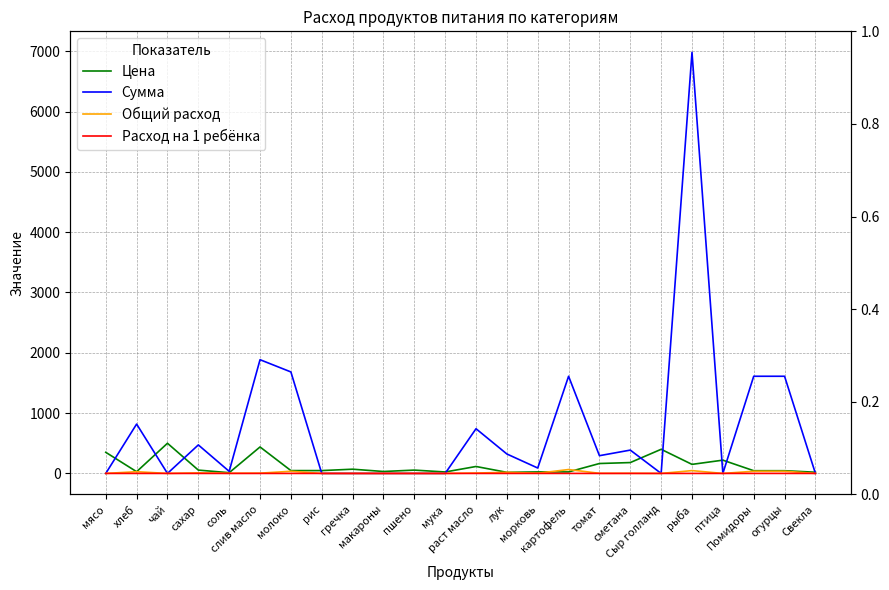

At how many categories does at least one series exceed 1514?

6